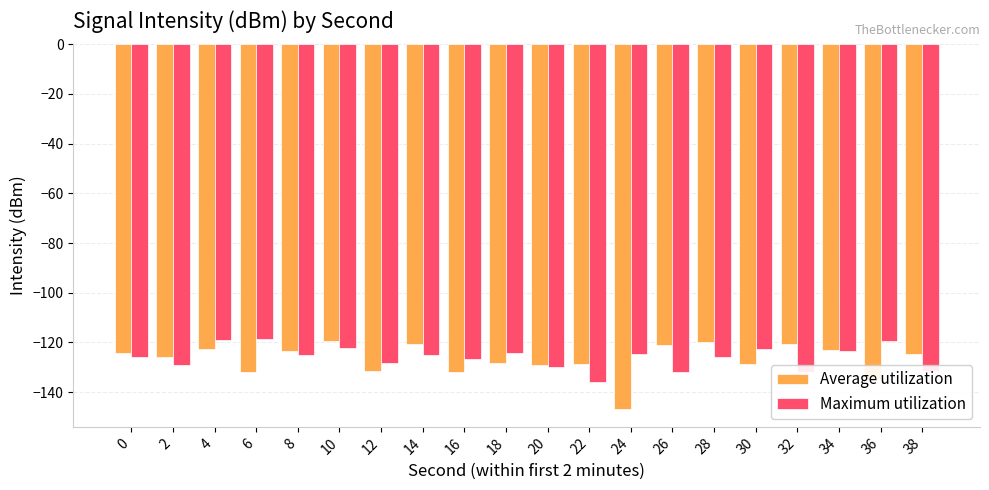

Read the Maximum utilization value at 36.

-119.2